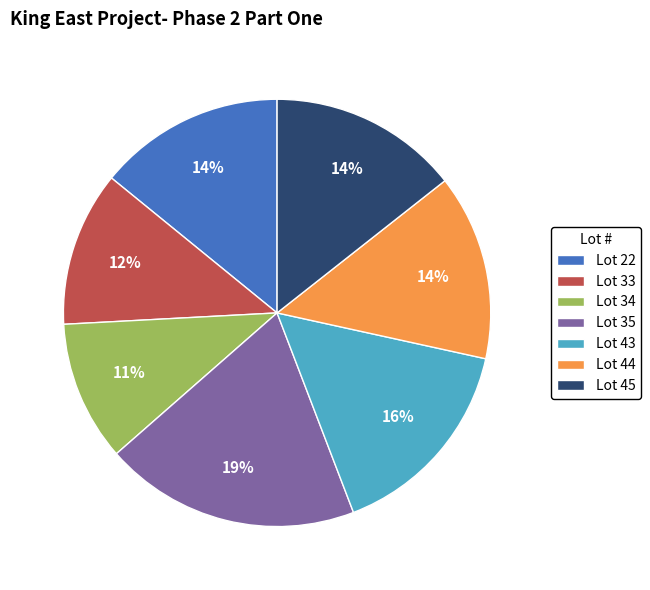

To the nearest percent, what is the average slice percentage?

14%